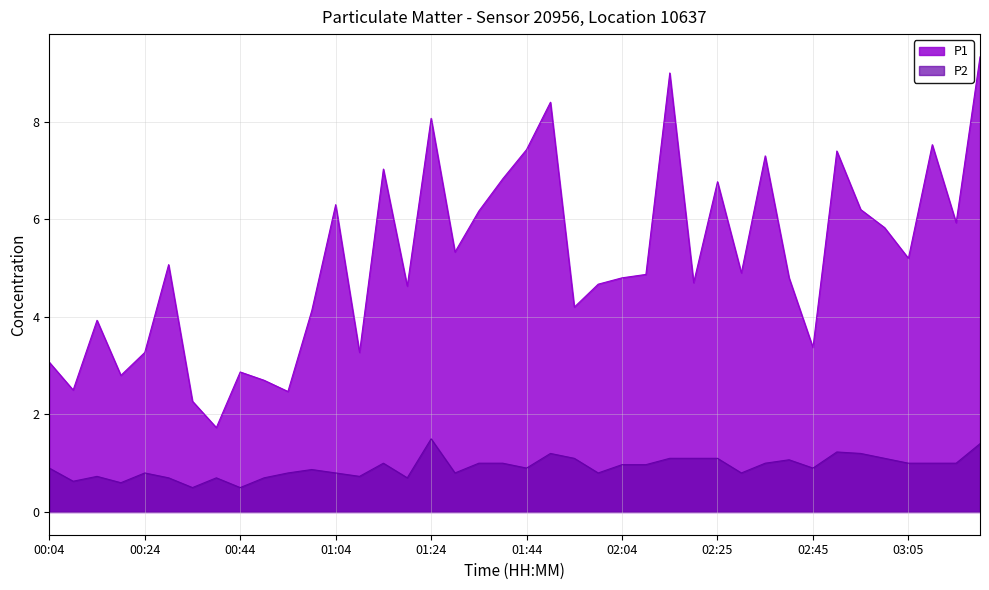

At which category does P1 reach its first local valley?

00:09